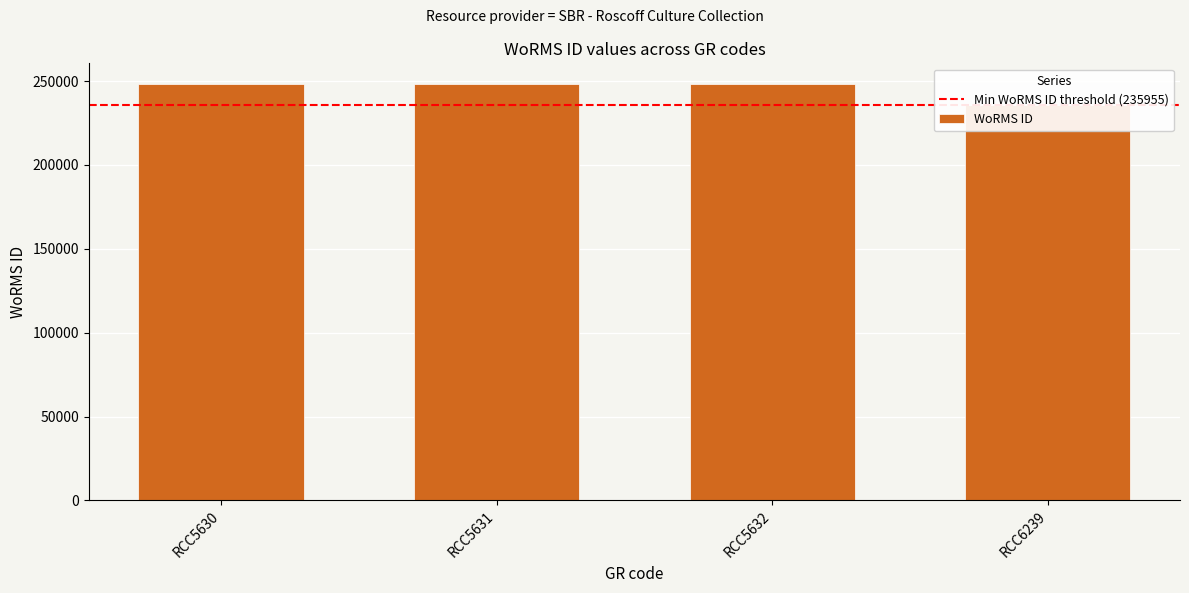

Which has a higher value, RCC5630 or RCC6239?

RCC5630